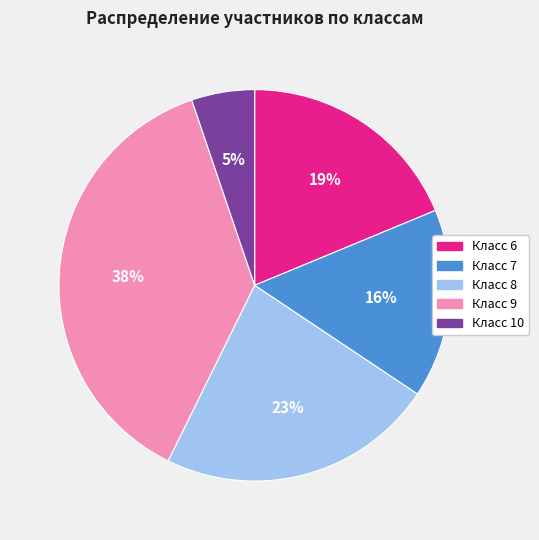

To the nearest percent, what is the average slice percentage?

20%